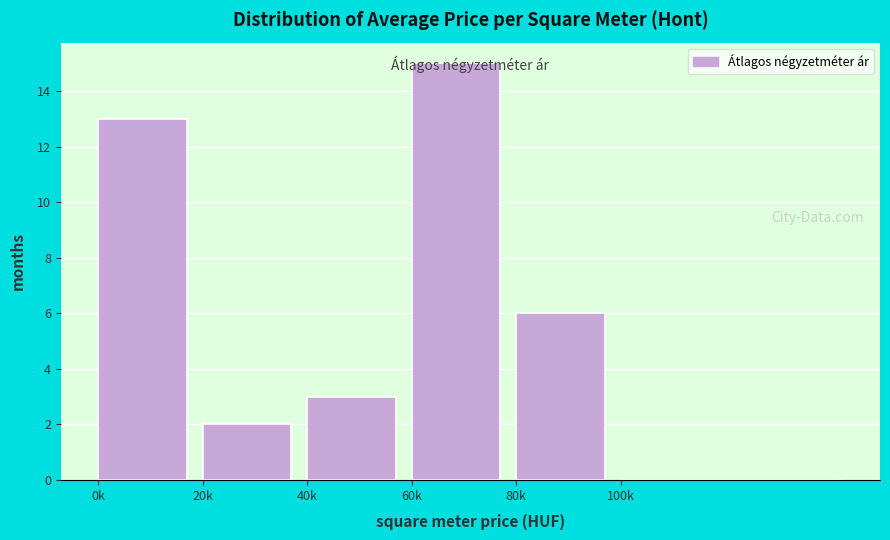

The chart shows a value of 4 at 40k. True or false?

False